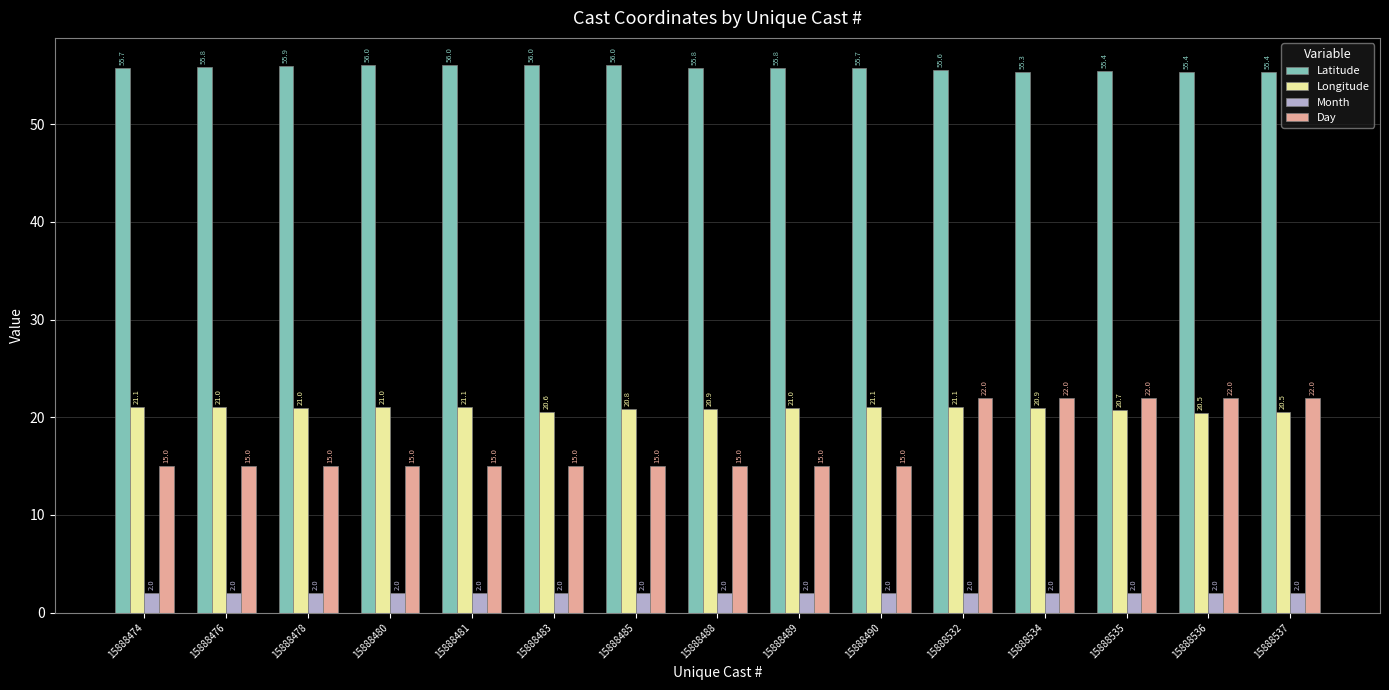

What is the spread (max minus min) of values at 15888534?

53.3